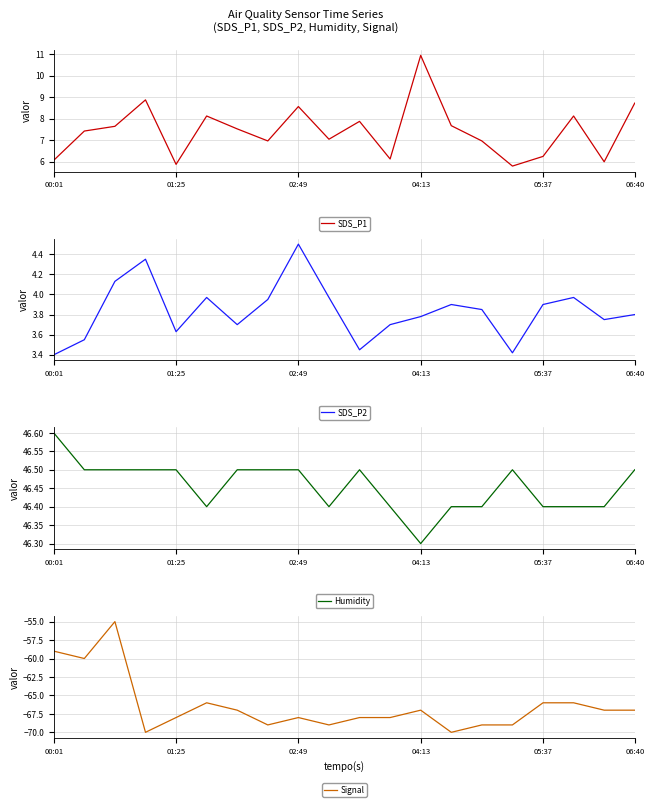

What is the maximum value shown in the chart?

46.6